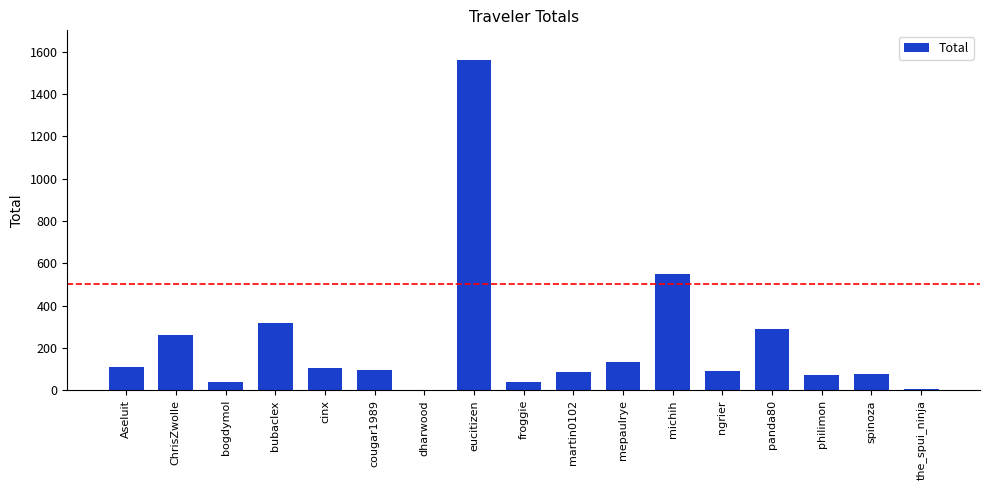

What is the maximum value shown in the chart?

1558.4